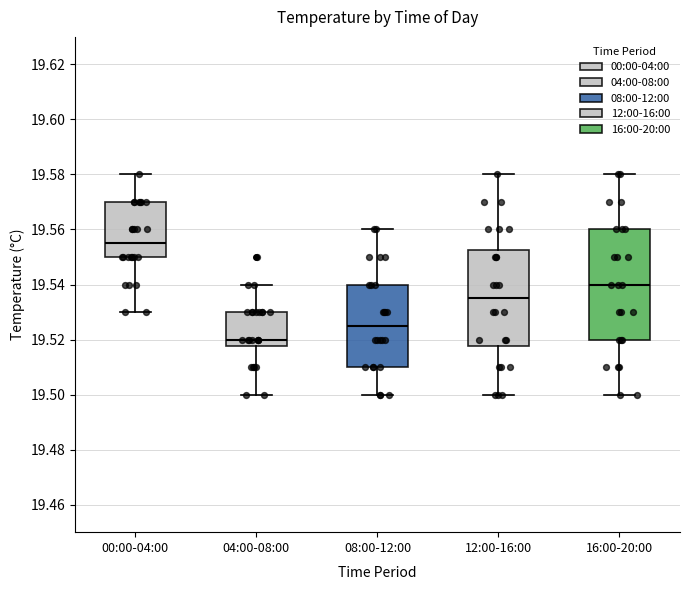

Where is the upper edge of the box for 08:00-12:00 on the y-axis? The values are not printed on the chart, so give them approximately, as read against the axis.

19.540